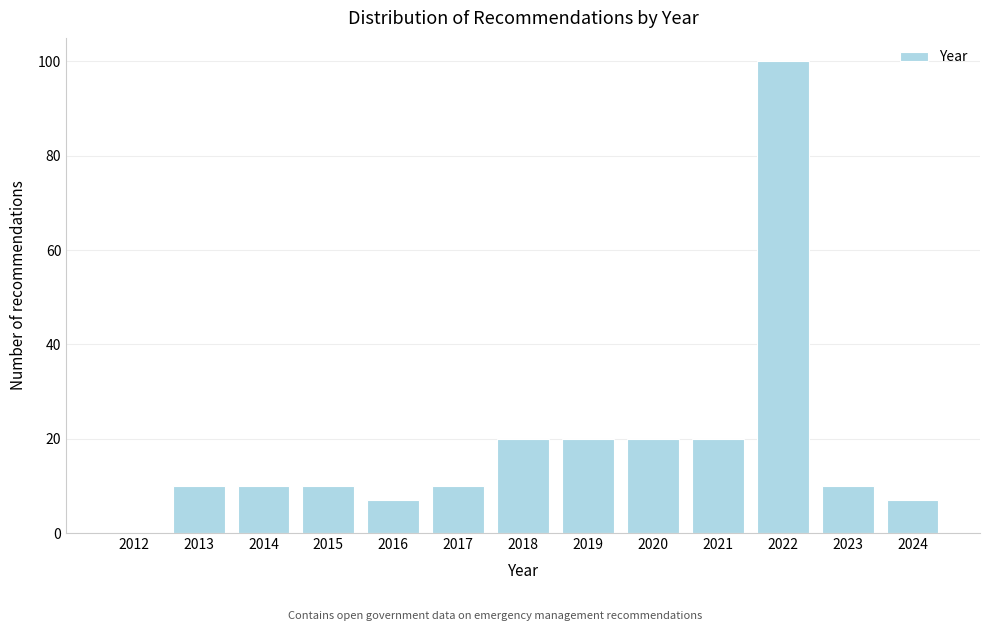

Reading right to left, extract all data points from this chart.

2024=7	2023=10	2022=100	2021=20	2020=20	2019=20	2018=20	2017=10	2016=7	2015=10	2014=10	2013=10	2012=0